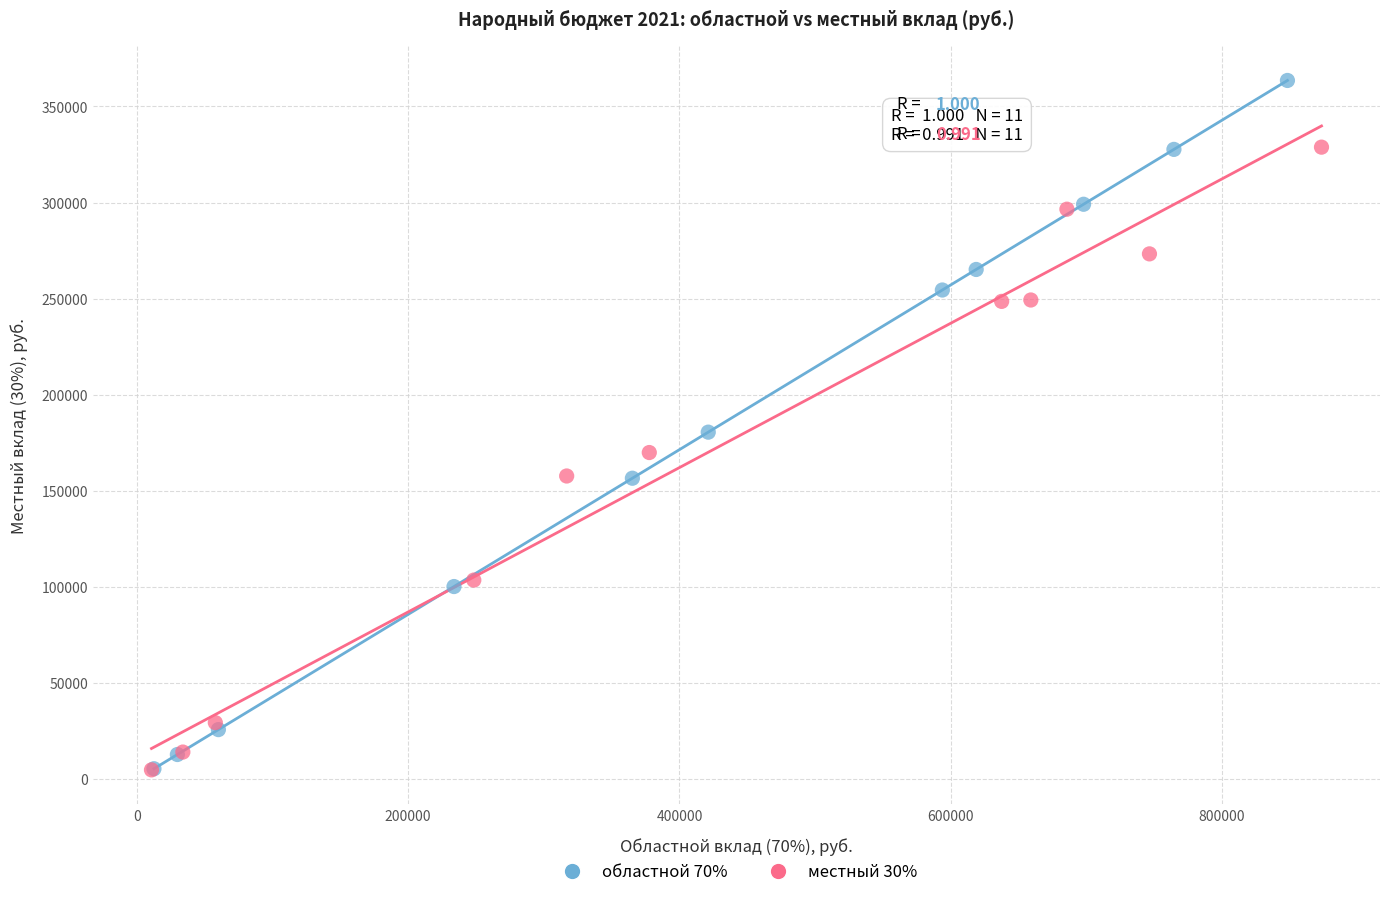

Which series reaches the maximum Y coordinate?

областной 70%